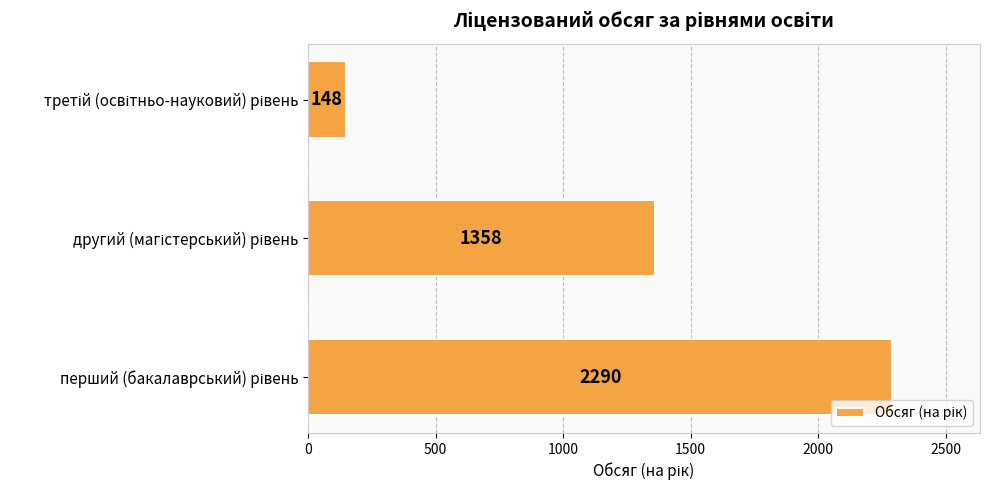

What is the greatest value displayed?

2290